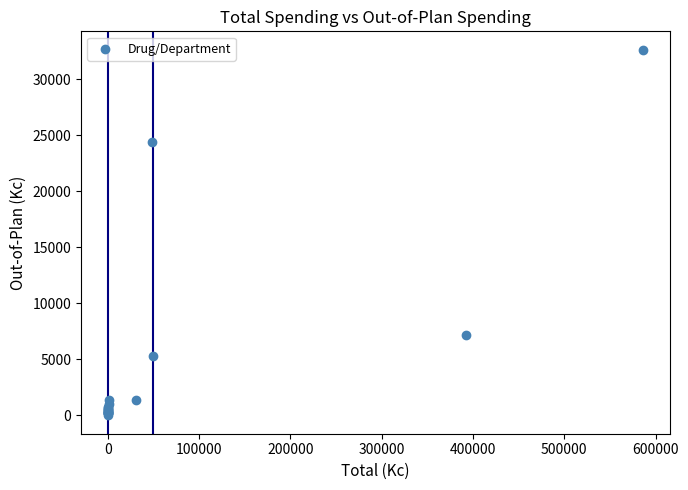

What Y value in the scatter plot is closest to 16324?

24447.8